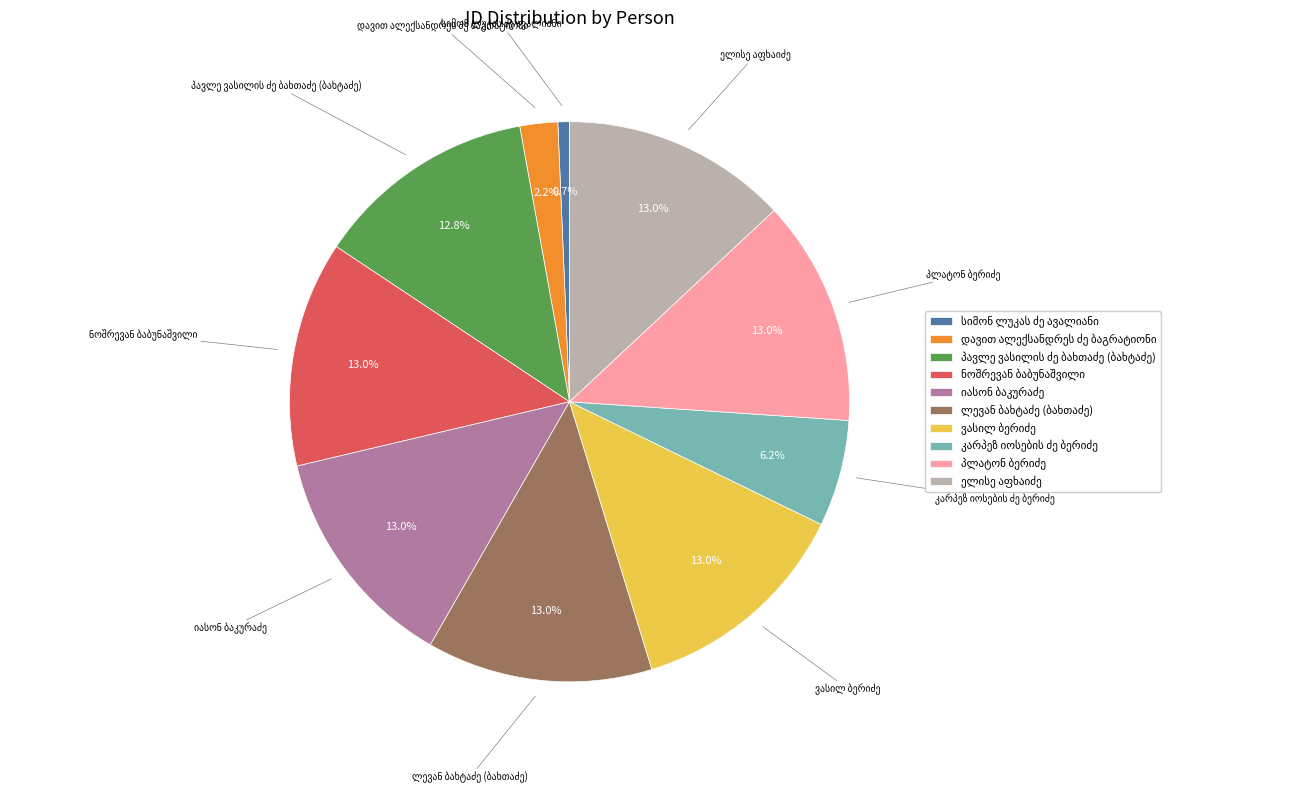

Is there any slice that represents more than half of the pie?

No